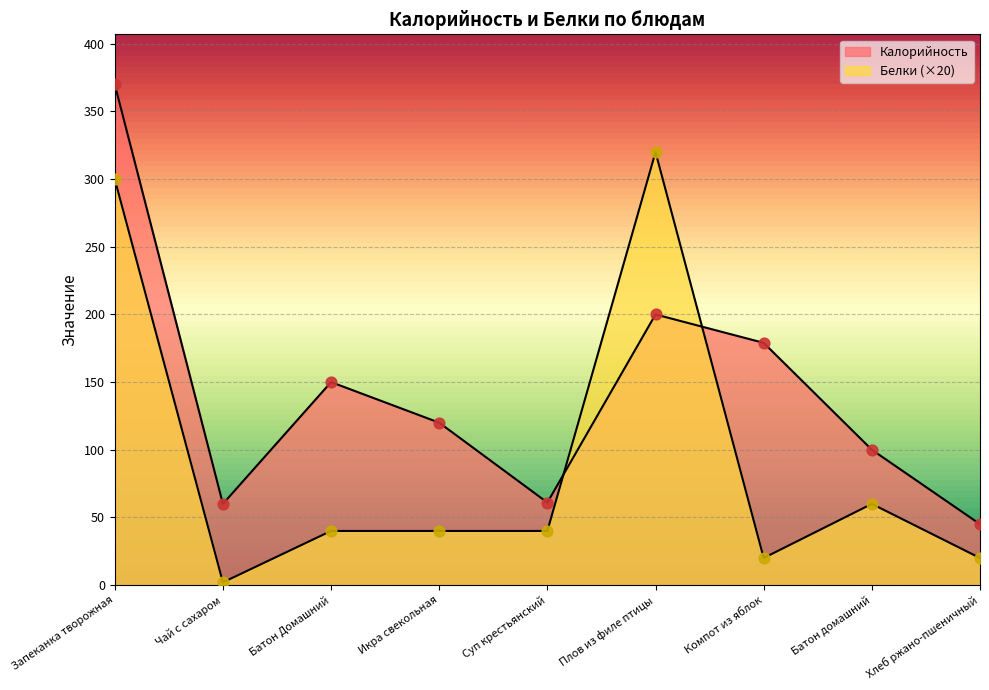

What is the total value across all series at Батон домашний?

160